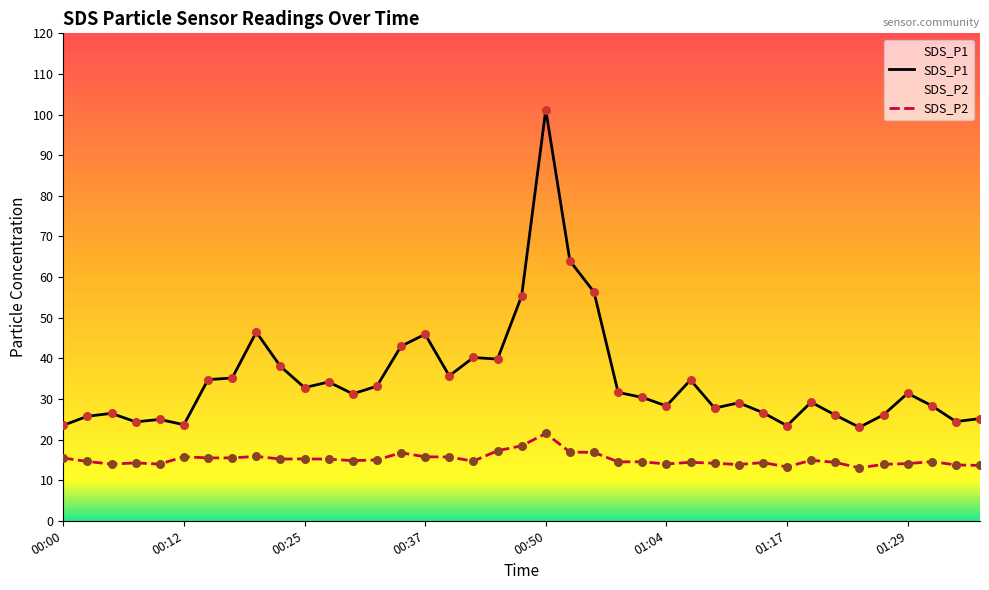

Which series has the widest spread of Y values?

SDS_P1